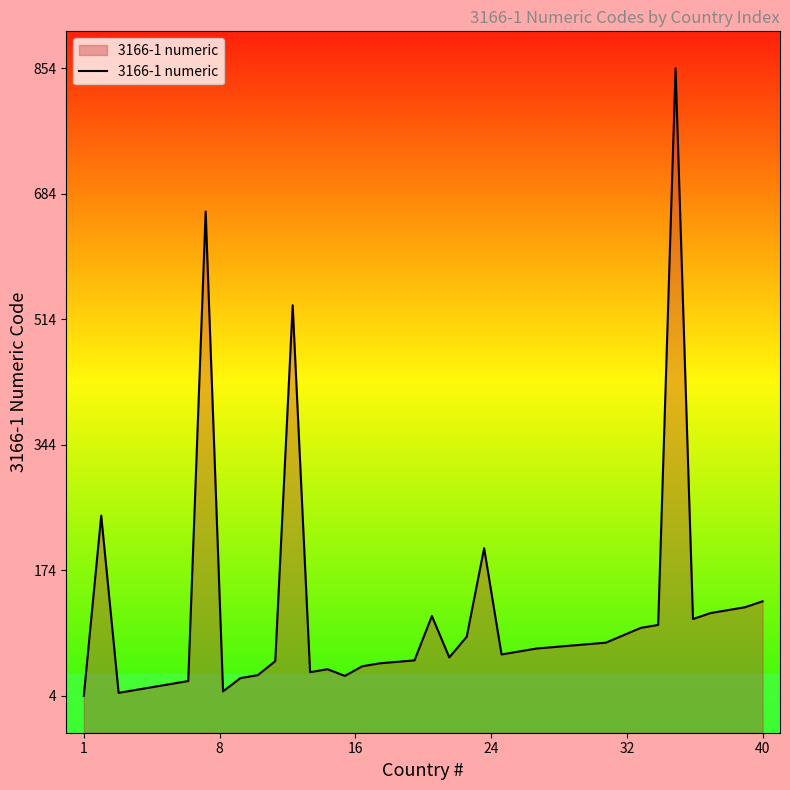

What is the maximum value shown in the chart?

854